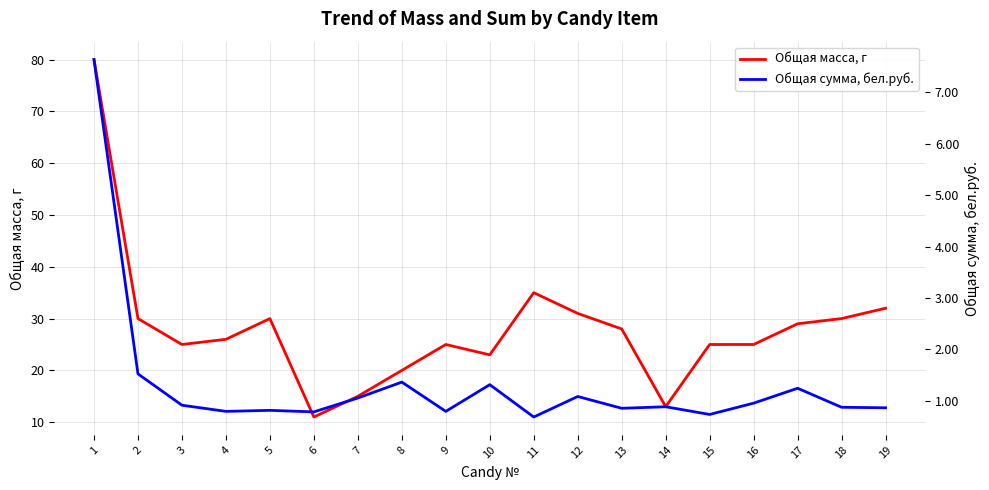

Reading left to right, list all the values displayed in this chart.

Общая масса, г: 1=80.0	2=30.0	3=25.0	4=26.0	5=30.0	6=11.0	7=15.0	8=20.0	9=25.0	10=23.0	11=35.0	12=31.0	13=28.0	14=13.0	15=25.0	16=25.0	17=29.0	18=30.0	19=32.0
Общая сумма, бел.руб.: 1=7.6	2=1.5	3=0.9	4=0.8	5=0.8	6=0.8	7=1.1	8=1.4	9=0.8	10=1.3	11=0.7	12=1.1	13=0.8	14=0.9	15=0.7	16=0.9	17=1.2	18=0.9	19=0.9